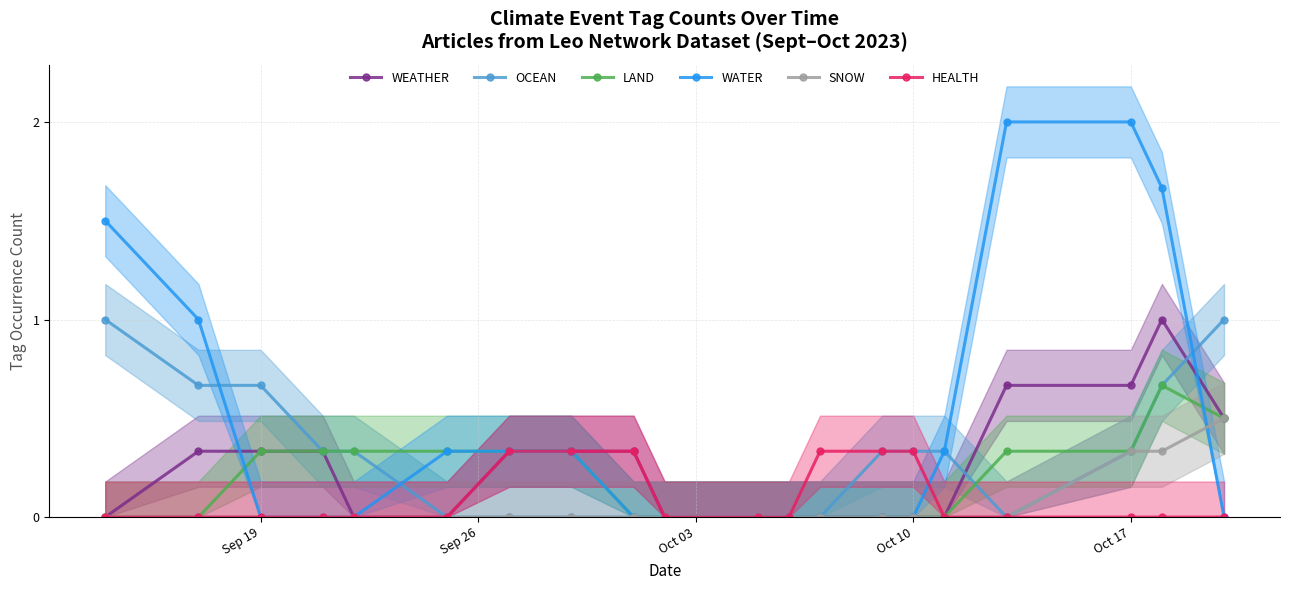

What are all the series names shown in the legend?

WEATHER, OCEAN, LAND, WATER, SNOW, HEALTH